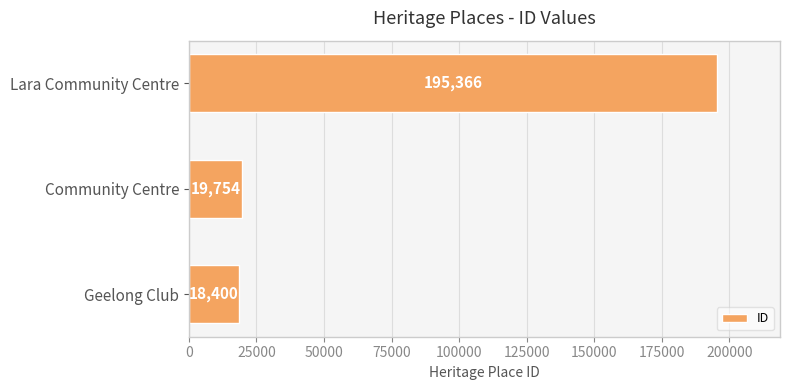

Reading top to bottom, extract all data points from this chart.

195366	19754	18400